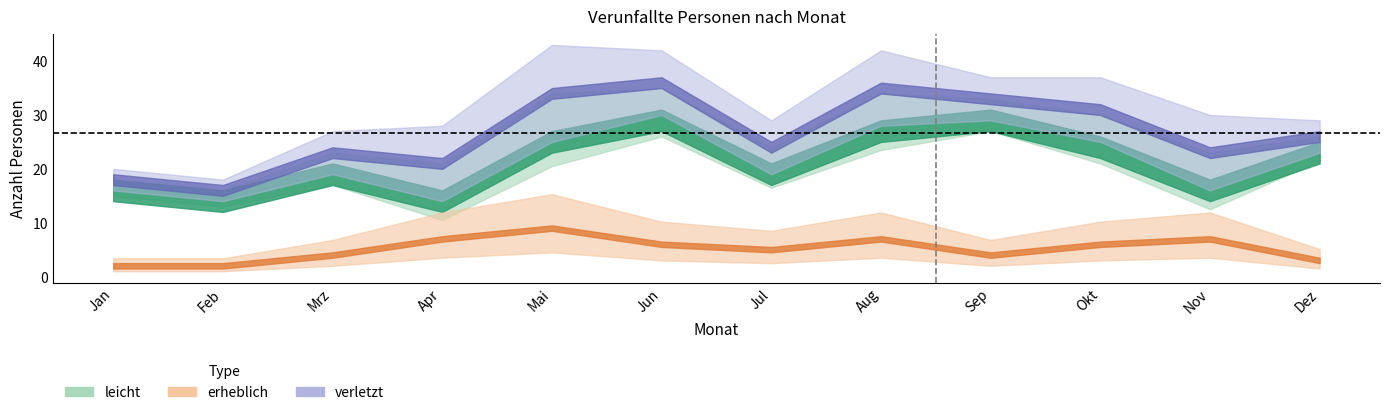

Reading left to right, list all the values displayed in this chart.

leicht: 16	14	19	14	25	29	19	27	29	24	16	23
erheblich: 2	2	4	7	9	6	5	7	4	6	7	3
verletzt: 18	16	23	21	34	36	24	35	33	31	23	26